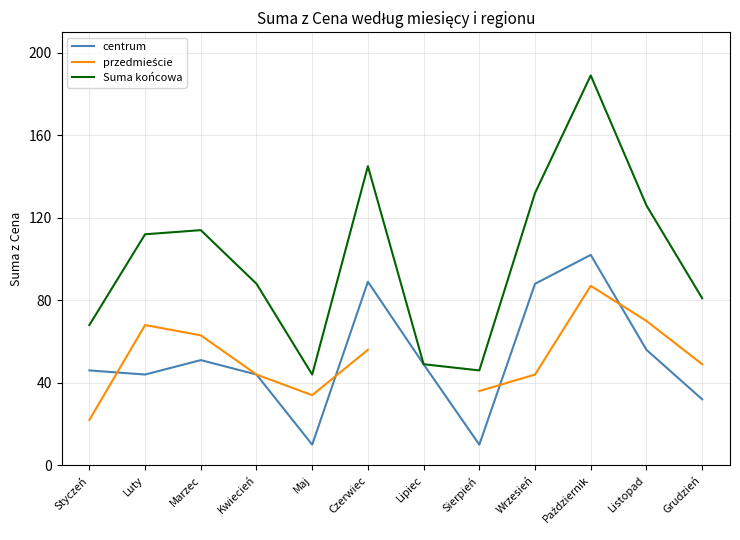

The value of centrum at Kwiecień is 44.0. True or false?

True